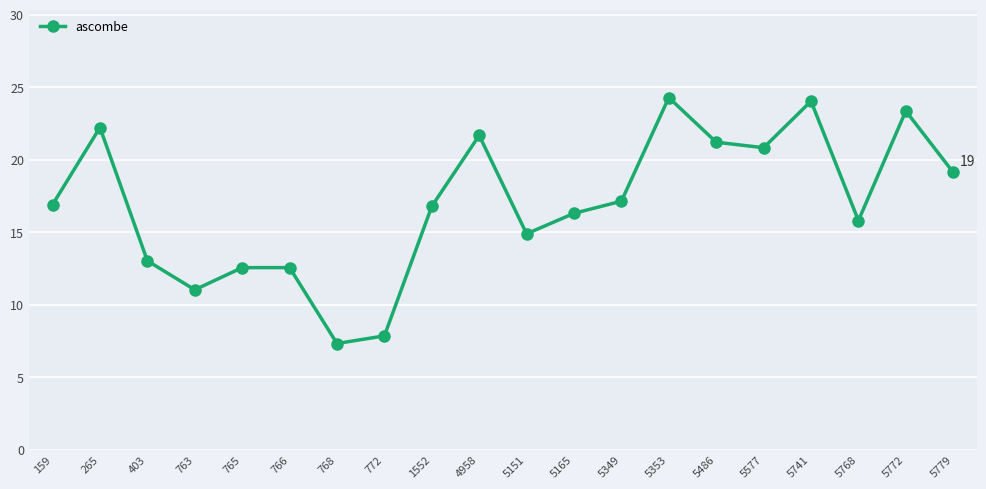

At which label does the data first exceed 16?

159